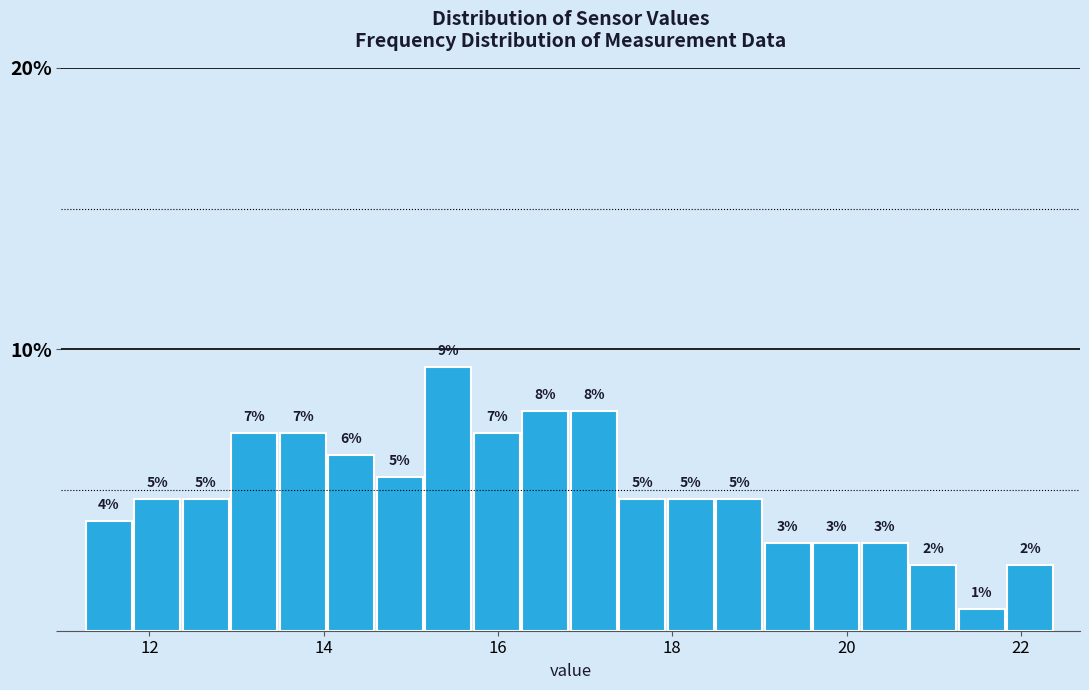

Around what value on the x-axis is the tallest bar? Give the approximate position of its centre, as read against the axis.

15.4